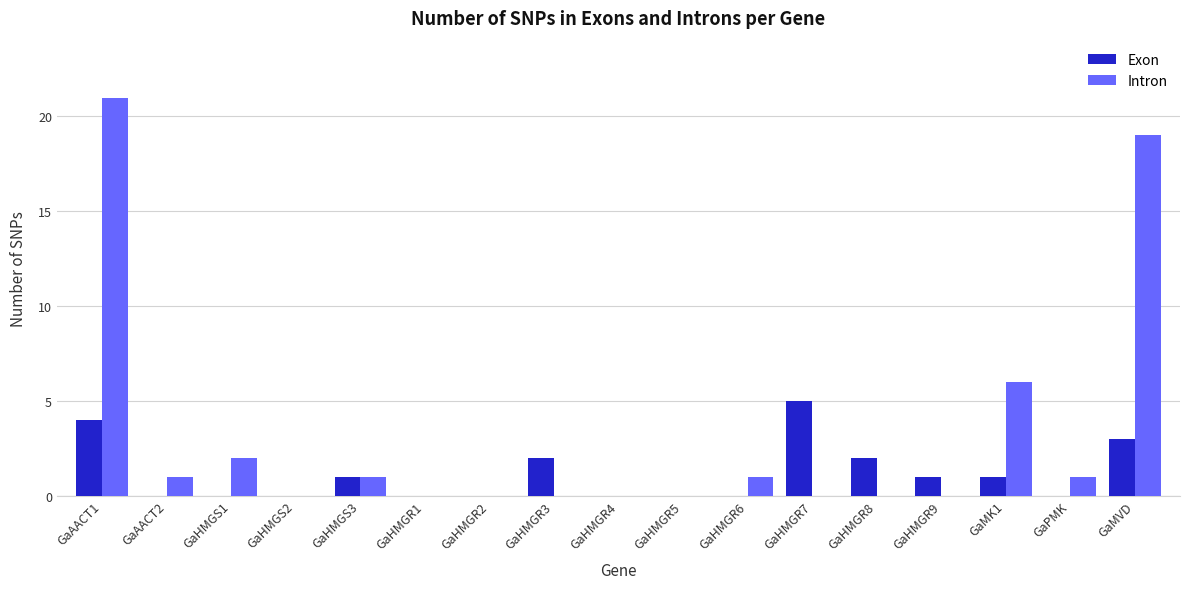

What is the sum of all Intron values?

52